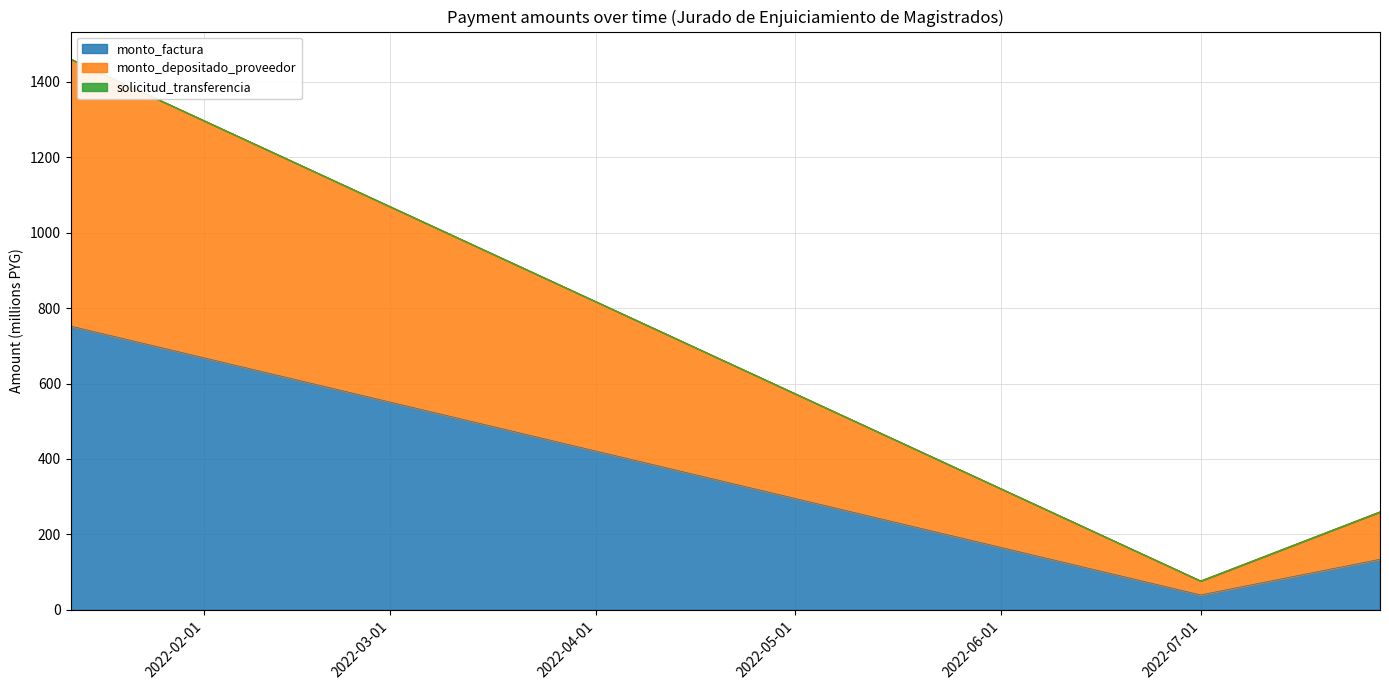

What position from the right is 2022-07-01?

2